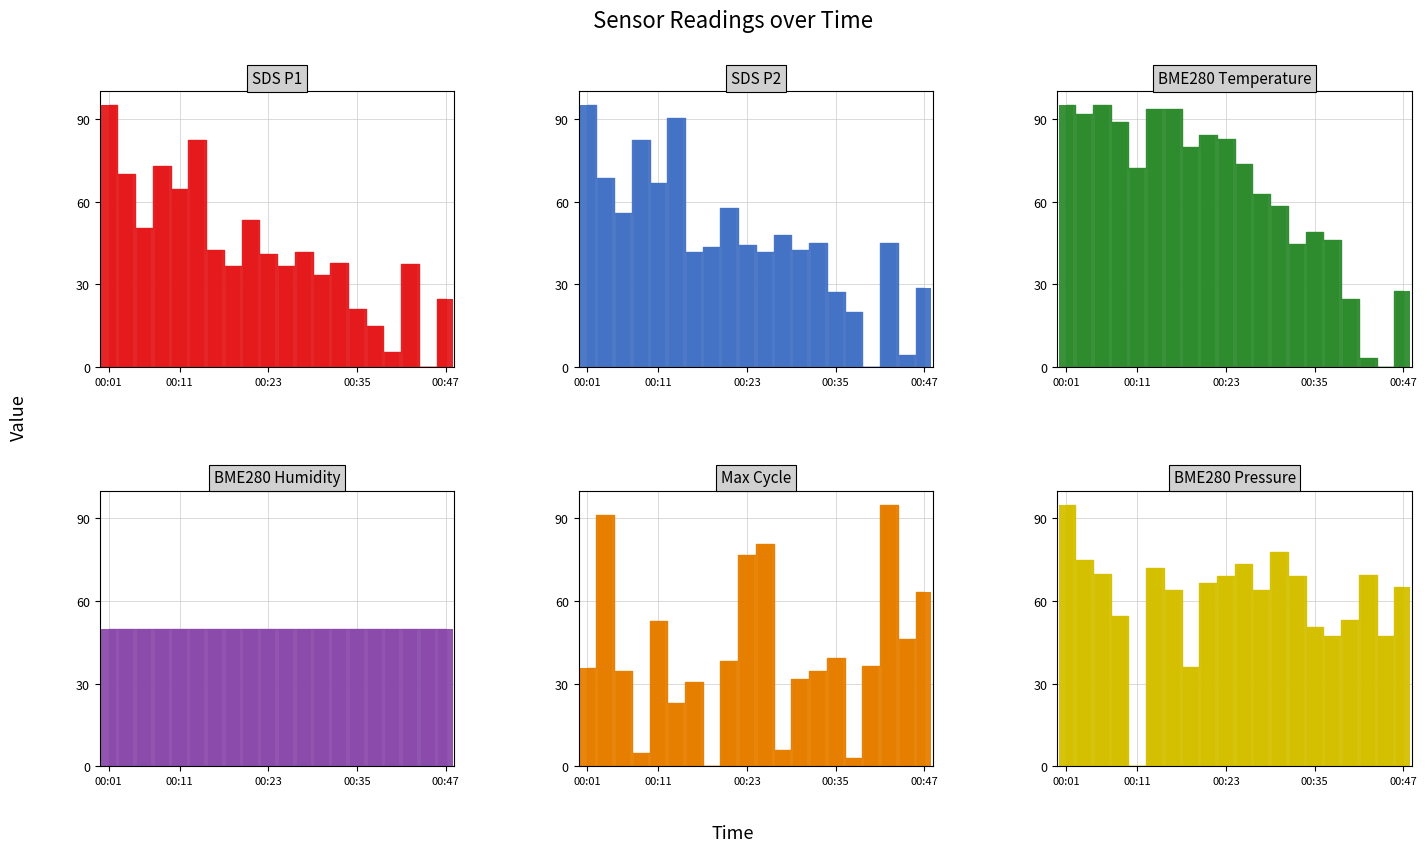

Reading left to right, extract all data points from this chart.

SDS P1: 95.0	69.9	50.5	72.8	64.5	82.3	42.3	36.5	53.4	40.9	36.5	41.6	33.4	37.8	20.9	14.9	5.3	37.2	0.0	24.5
SDS P2: 95.0	68.7	55.9	82.2	66.8	90.4	41.5	43.4	57.8	44.2	41.5	47.8	42.3	45.1	27.1	19.8	0.0	45.1	4.3	28.8
BME280 Temperature: 95.0	91.9	95.0	88.9	72.0	93.5	93.5	79.7	84.3	82.7	73.5	62.8	58.2	44.4	49.0	46.0	24.5	3.1	0.0	27.6
BME280 Humidity: 50.0	50.0	50.0	50.0	50.0	50.0	50.0	50.0	50.0	50.0	50.0	50.0	50.0	50.0	50.0	50.0	50.0	50.0	50.0	50.0
Max Cycle: 35.5	91.2	34.5	4.8	52.8	23.0	30.7	0.0	38.4	76.8	80.6	5.8	31.7	34.5	39.3	2.9	36.5	95.0	46.1	63.3
BME280 Pressure: 95.0	74.7	69.7	54.5	0.0	72.2	64.0	36.1	66.5	69.0	73.4	64.0	77.9	68.9	50.6	47.4	53.0	69.4	47.2	65.0